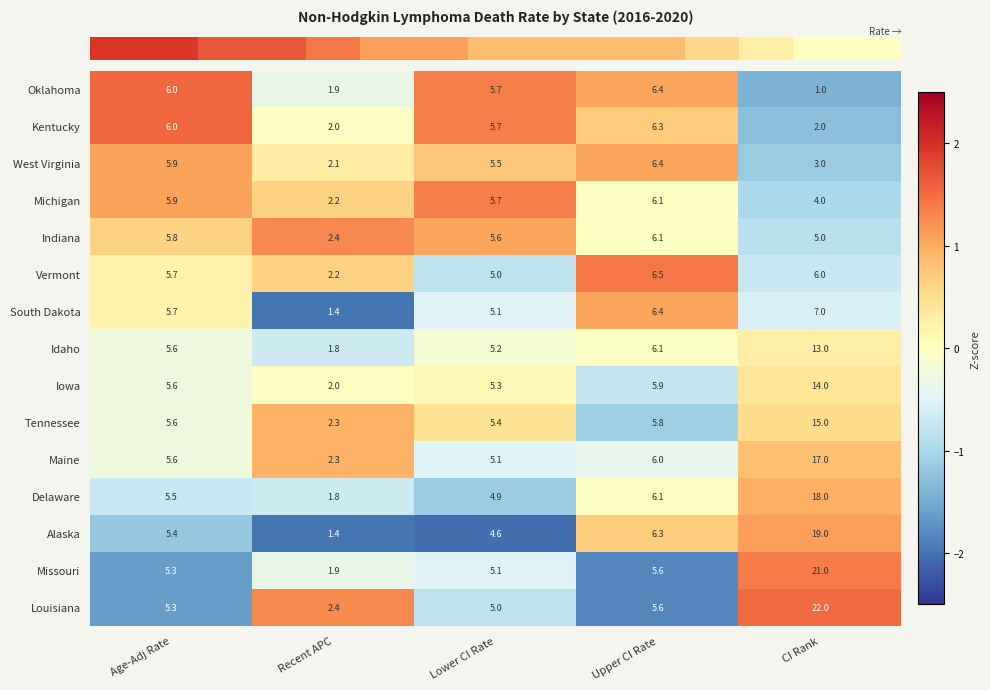

Between Age-Adj Rate and CI Rank, which series saw the biggest shift?

Louisiana